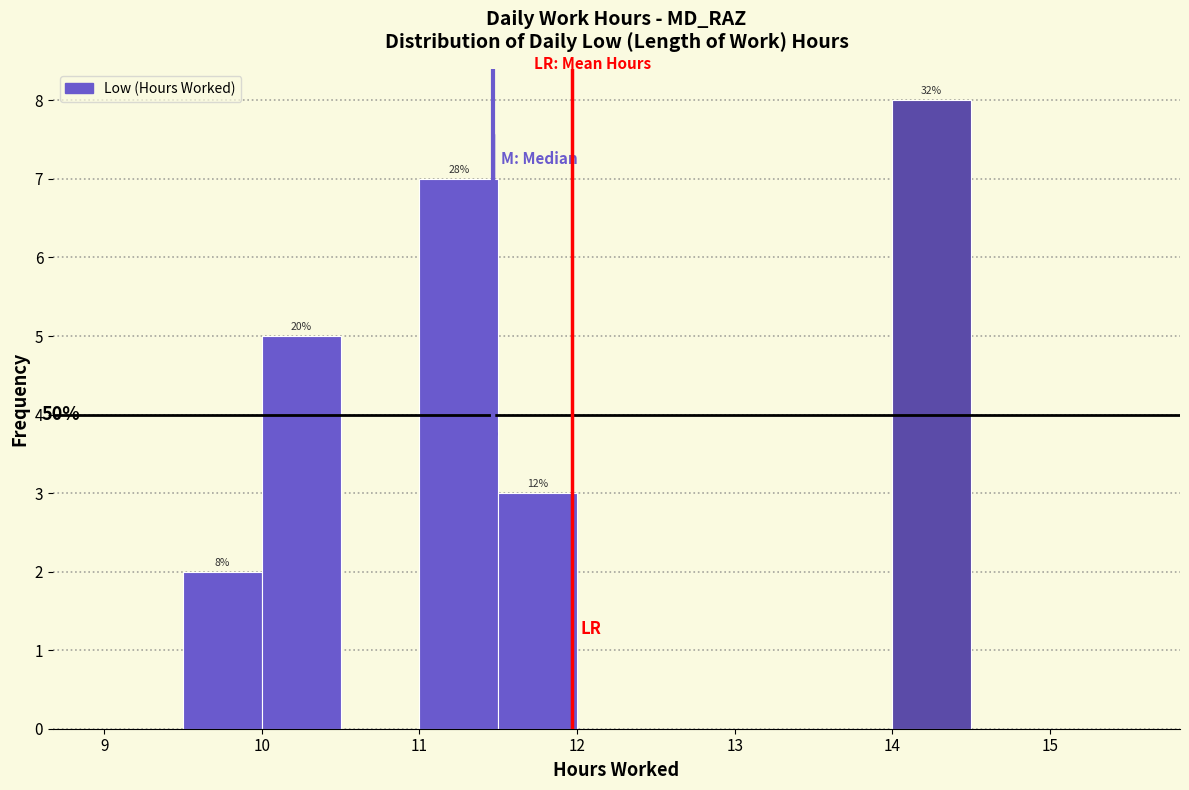

Which range on the x-axis has the tallest bar?

14.0 to 14.5